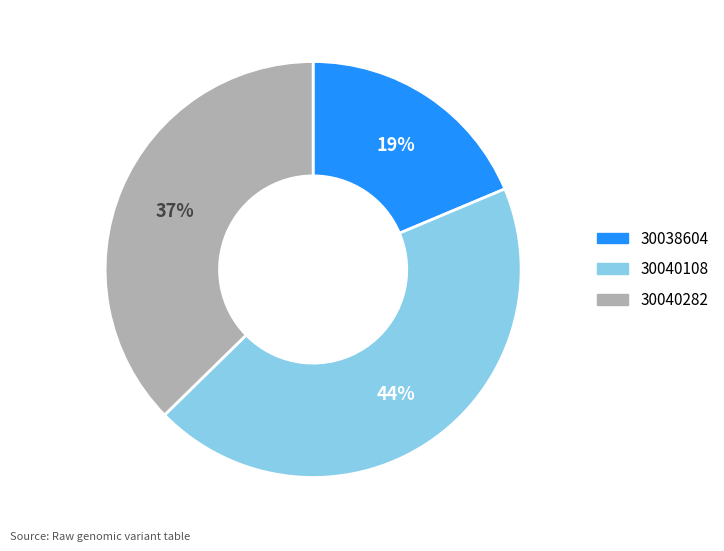

How many slices are in this pie chart?

3